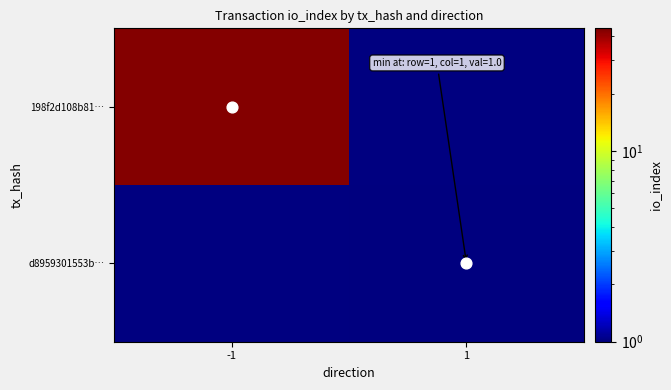

At how many categories does at least one series exceed 12?

1